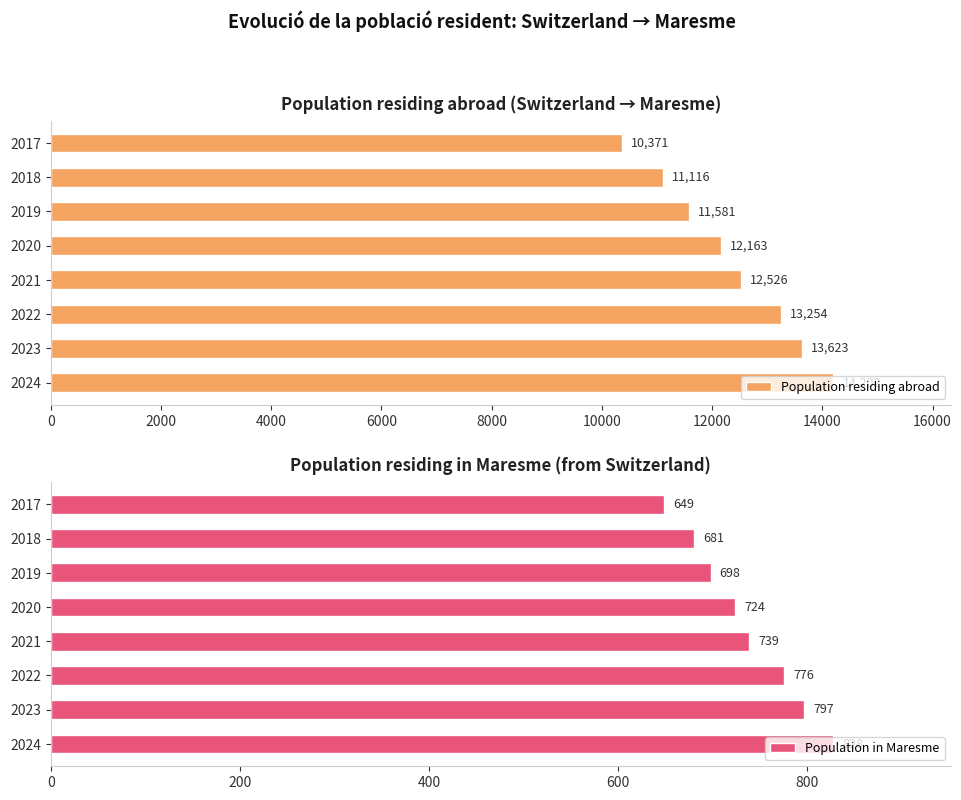

List the series in order of their overall mean, lowest first.

Population in Maresme, Population residing abroad